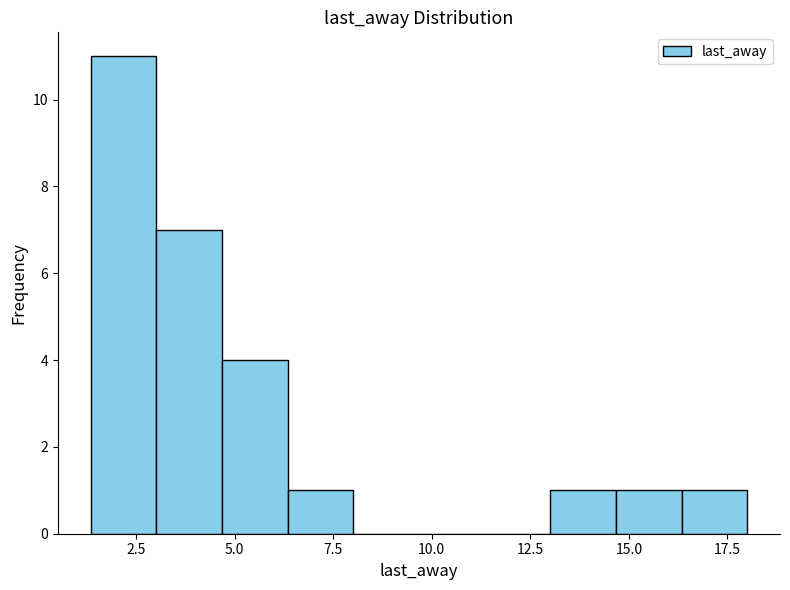

Around what value on the x-axis is the tallest bar? Give the approximate position of its centre, as read against the axis.

2.0